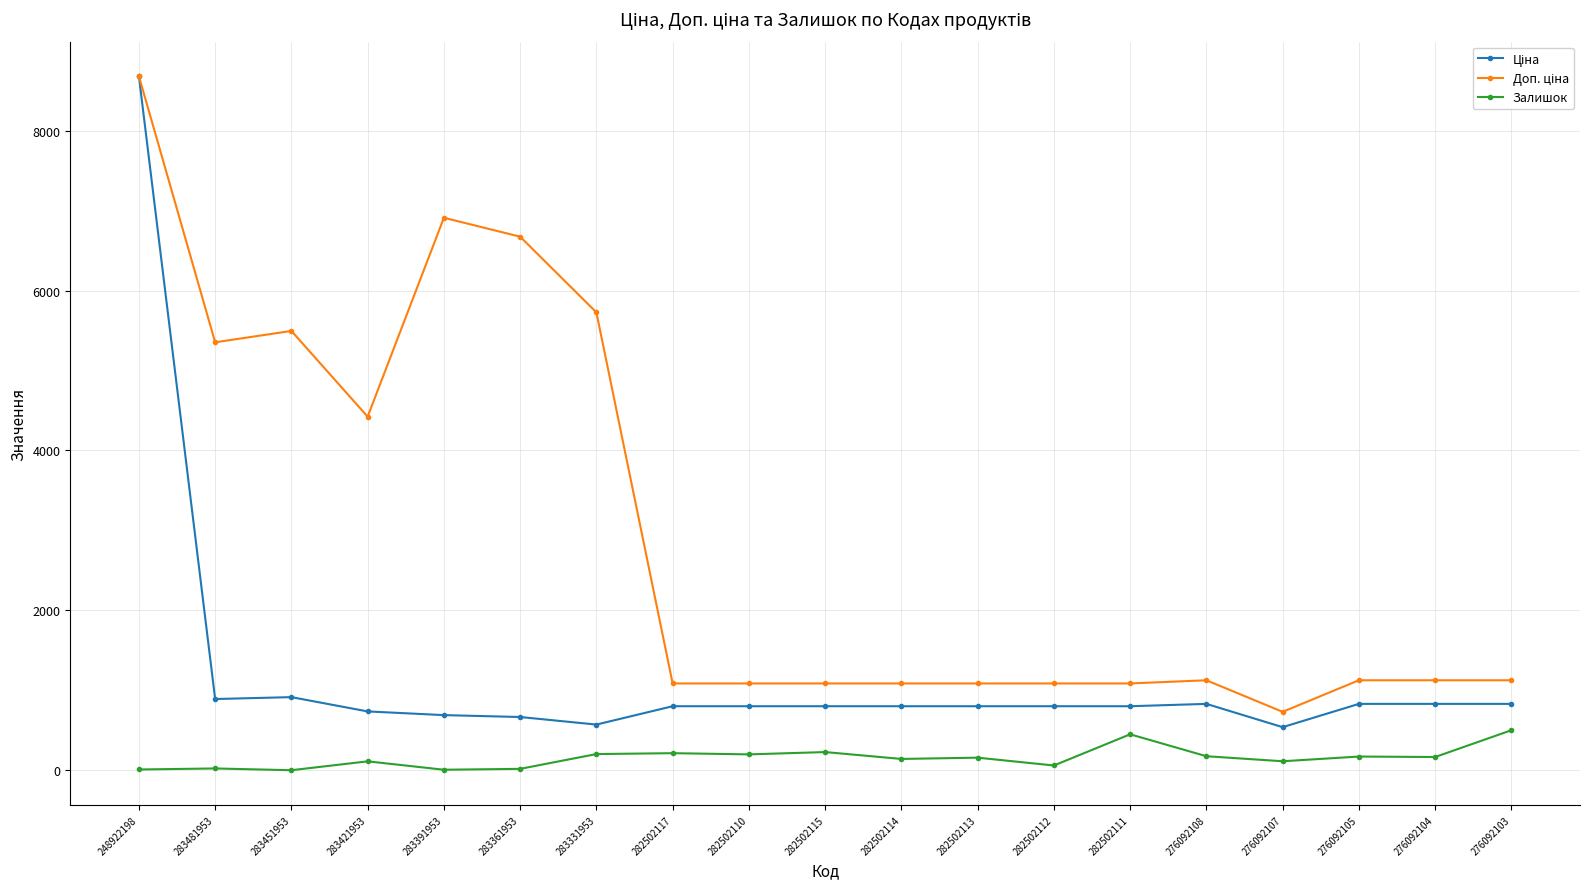

What is the greatest value displayed?

8679.5